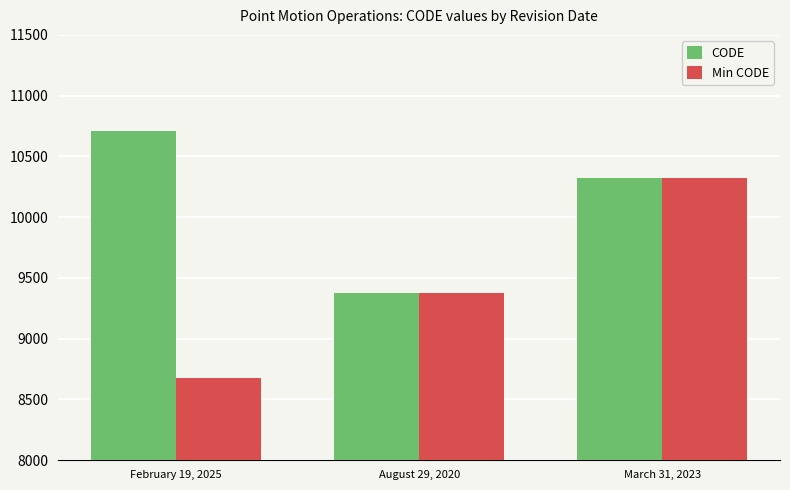

Reading left to right, transcribe all the data shown in this chart.

CODE: 10707	9375	10323
Min CODE: 8676	9375	10323